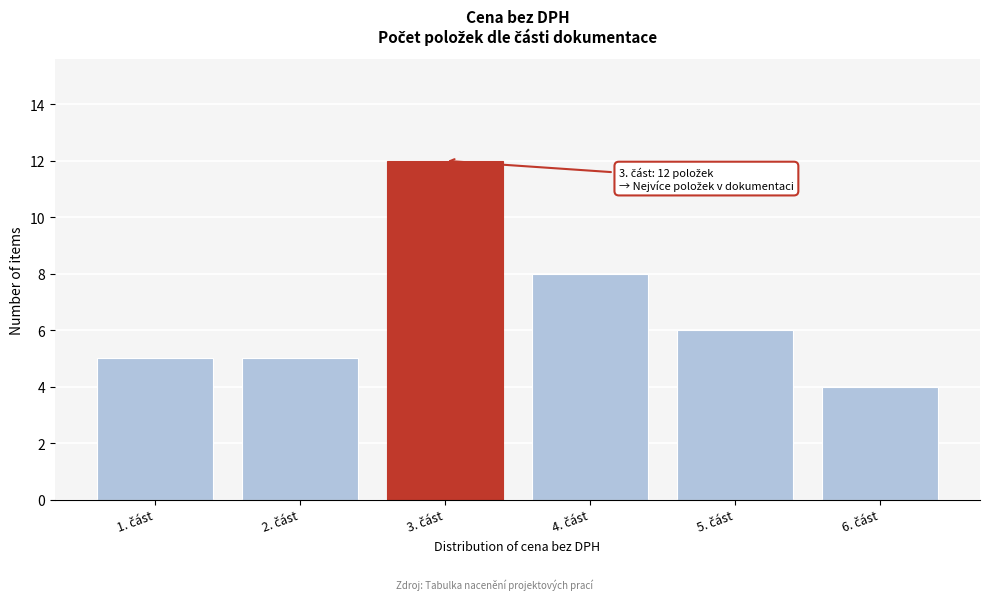

Reading right to left, extract all data points from this chart.

4	6	8	12	5	5